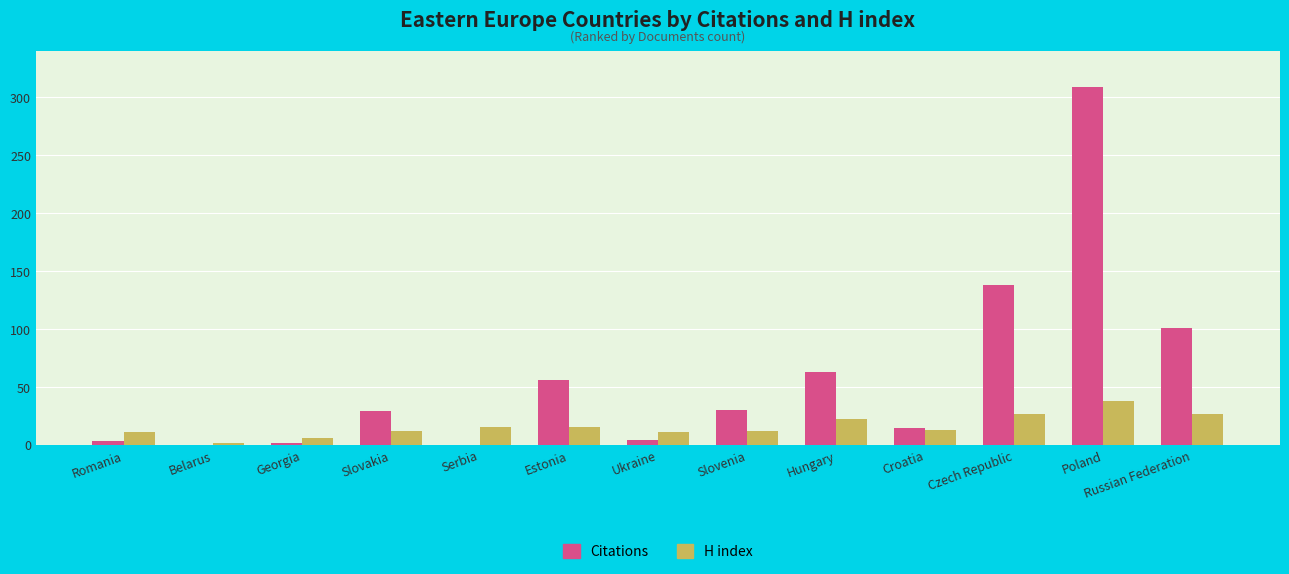

What is the highest value of the Citations series?

309